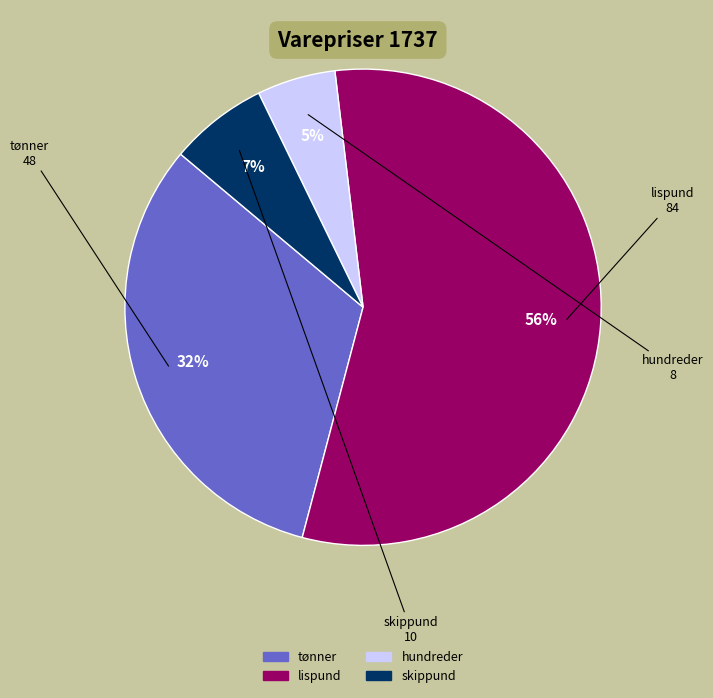

Approximately how many times larger is the value at hundreder compared to lispund?

0.1